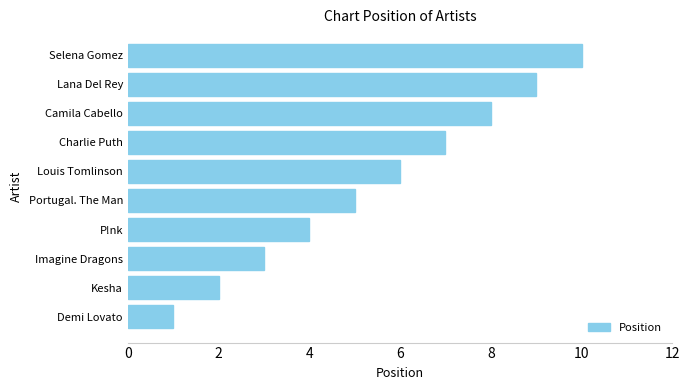

How many values are between 3 and 8?

6